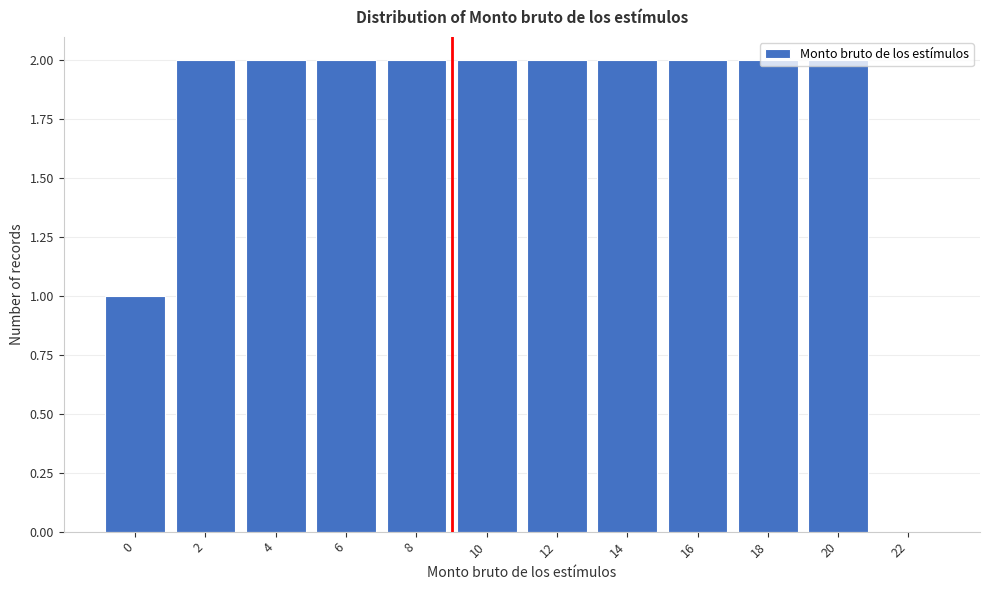

Which has a higher value, 16 or 22?

16